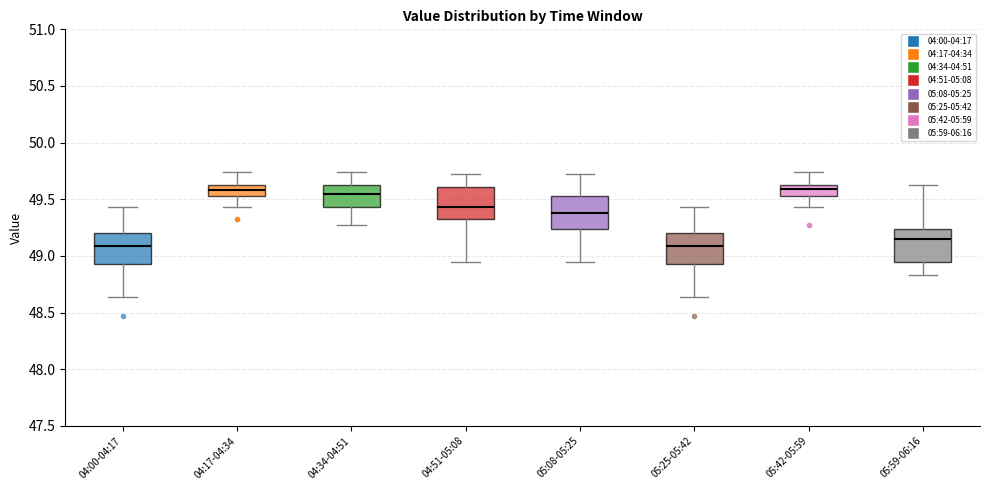

Reading left to right, transcribe this box plot: for each box, give where its median line is, the range the box spans, and where its two whiskers end, as read against the y-axis. The values are not printed on the chart, so give them approximately, as read against the axis.

04:00-04:17: median 49.10, box 48.95 to 49.20, whiskers 48.65 to 49.45
04:17-04:34: median 49.60, box 49.55 to 49.65, whiskers 49.45 to 49.75
04:34-04:51: median 49.55, box 49.45 to 49.65, whiskers 49.25 to 49.75
04:51-05:08: median 49.45, box 49.35 to 49.60, whiskers 48.95 to 49.70
05:08-05:25: median 49.40, box 49.25 to 49.55, whiskers 48.95 to 49.70
05:25-05:42: median 49.10, box 48.95 to 49.20, whiskers 48.65 to 49.45
05:42-05:59: median 49.60, box 49.55 to 49.65, whiskers 49.45 to 49.75
05:59-06:16: median 49.15, box 48.95 to 49.25, whiskers 48.85 to 49.65